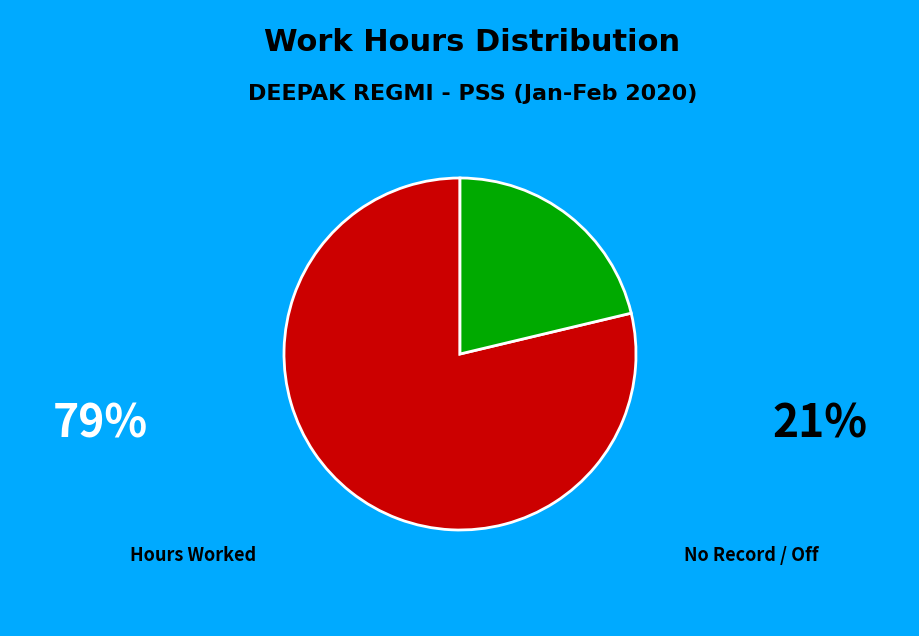

How many segments does this pie chart have?

2